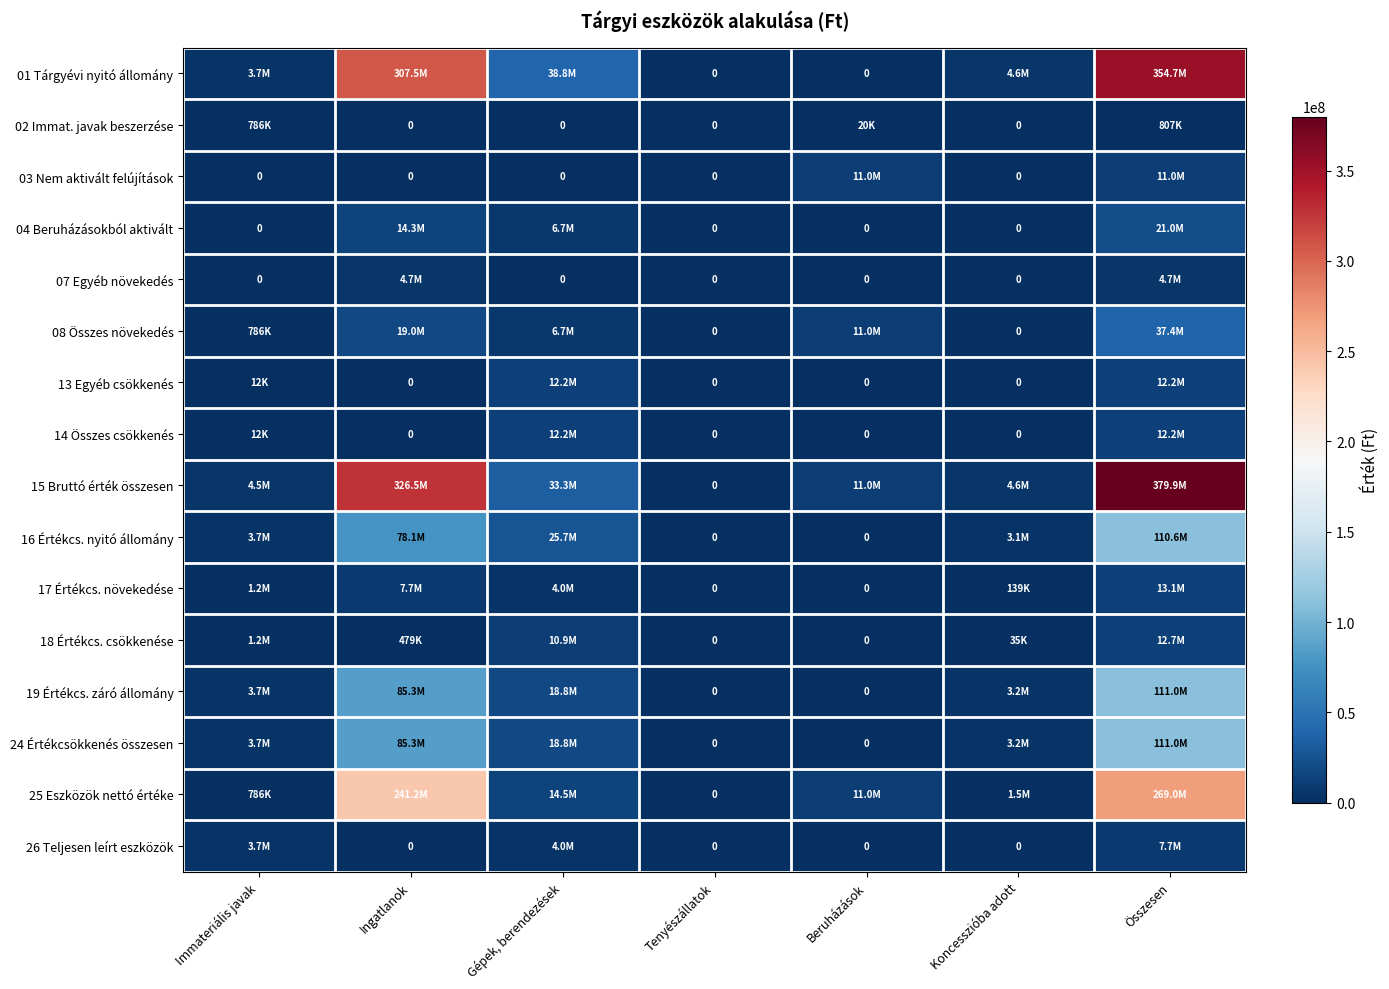

At which label does 19 Értékcs. záró állomány reach its peak?

Összesen